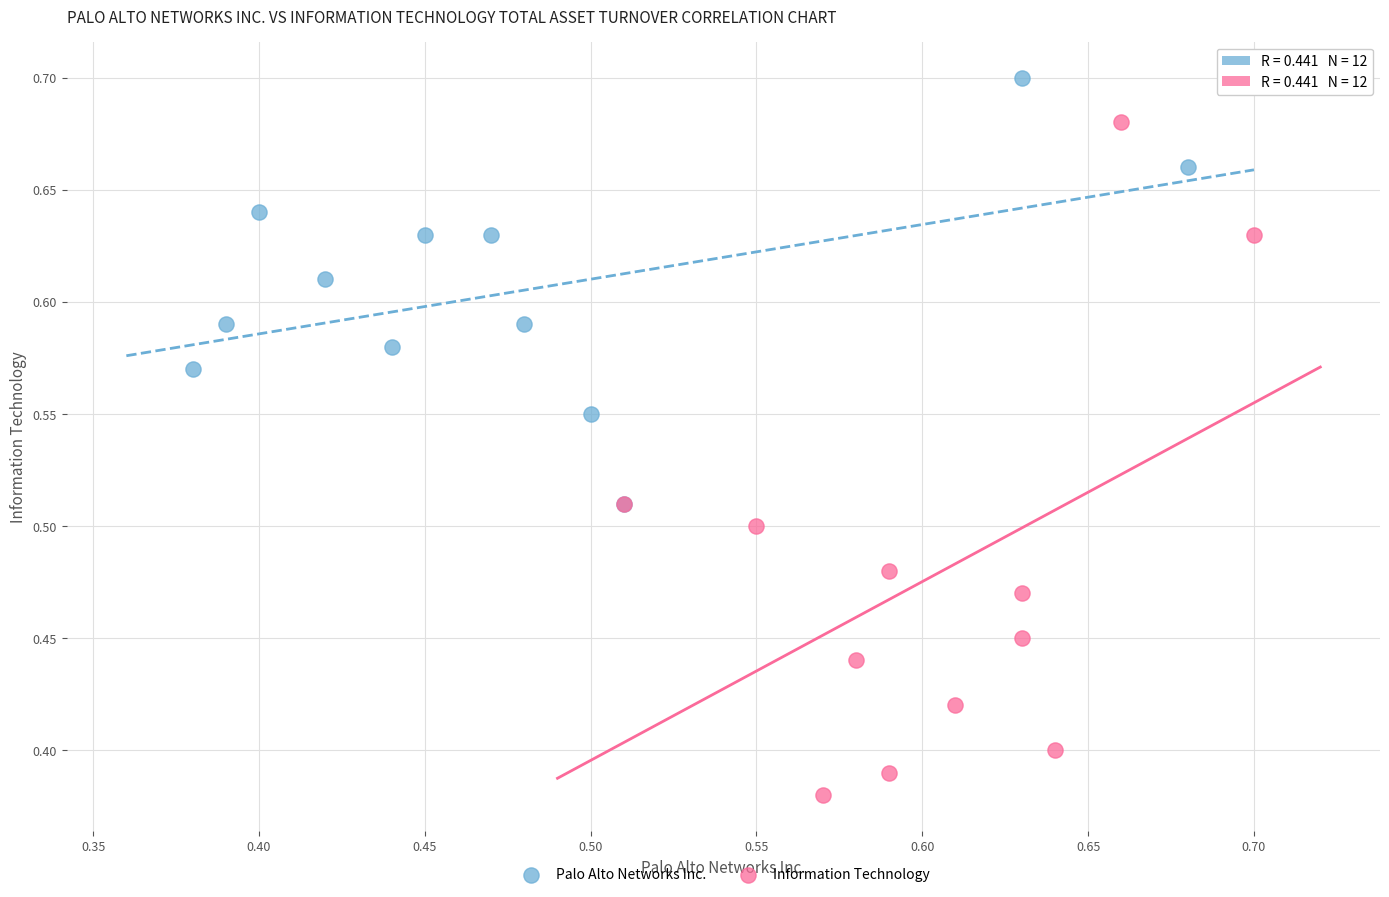

Which series contains the lowest Y value?

Information Technology